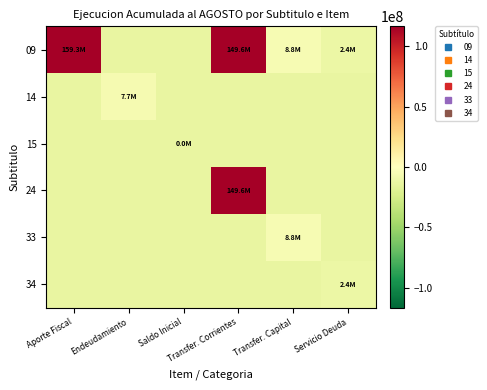

Reading left to right, list all the values displayed in this chart.

09: Aporte Fiscal=145736204.6	Endeudamiento=-13571557.4	Saldo Inicial=-13571557.4	Transfer. Corrientes=135999962.6	Transfer. Capital=-4741666.4	Servicio Deuda=-11168315.4
14: Aporte Fiscal=-13571557.4	Endeudamiento=-5914557.4	Saldo Inicial=-13571557.4	Transfer. Corrientes=-13571557.4	Transfer. Capital=-13571557.4	Servicio Deuda=-13571557.4
15: Aporte Fiscal=-13571557.4	Endeudamiento=-13571557.4	Saldo Inicial=-13569557.4	Transfer. Corrientes=-13571557.4	Transfer. Capital=-13571557.4	Servicio Deuda=-13571557.4
24: Aporte Fiscal=-13571557.4	Endeudamiento=-13571557.4	Saldo Inicial=-13571557.4	Transfer. Corrientes=135999962.6	Transfer. Capital=-13571557.4	Servicio Deuda=-13571557.4
33: Aporte Fiscal=-13571557.4	Endeudamiento=-13571557.4	Saldo Inicial=-13571557.4	Transfer. Corrientes=-13571557.4	Transfer. Capital=-4741666.4	Servicio Deuda=-13571557.4
34: Aporte Fiscal=-13571557.4	Endeudamiento=-13571557.4	Saldo Inicial=-13571557.4	Transfer. Corrientes=-13571557.4	Transfer. Capital=-13571557.4	Servicio Deuda=-11168315.4